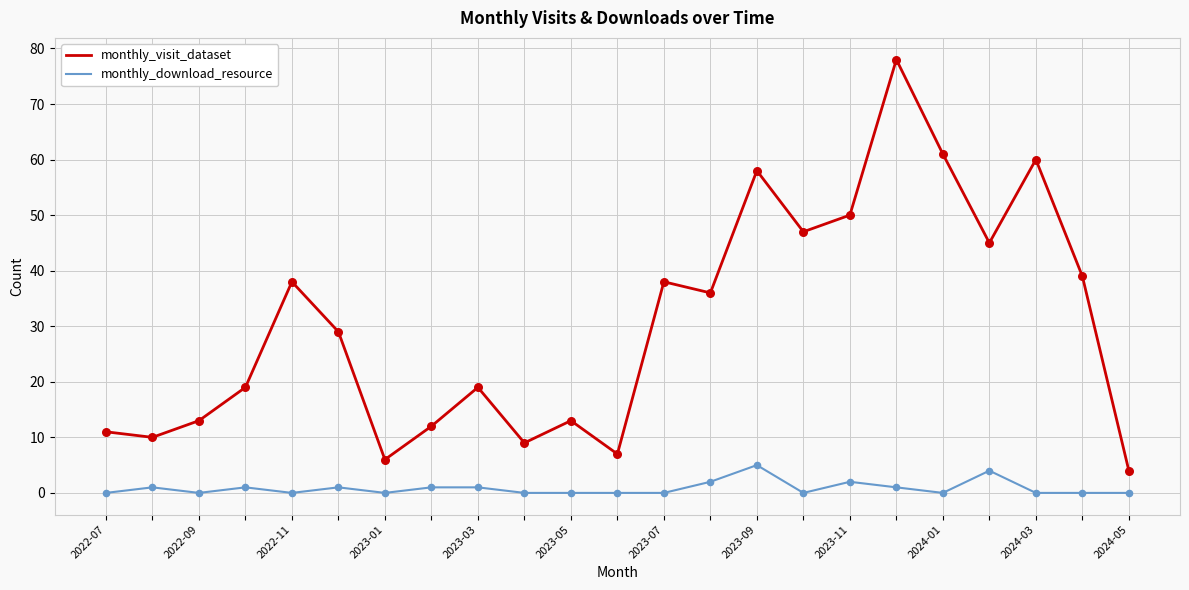

Which series has the largest total across all categories?

monthly_visit_dataset